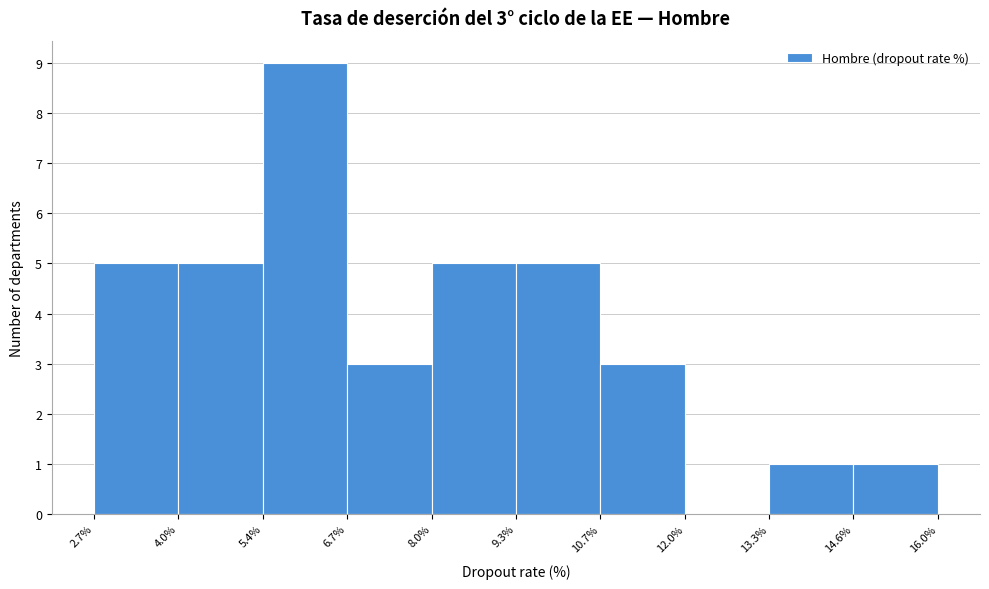

Over which range of the x-axis is the bar tallest?

5.4% to 6.7%